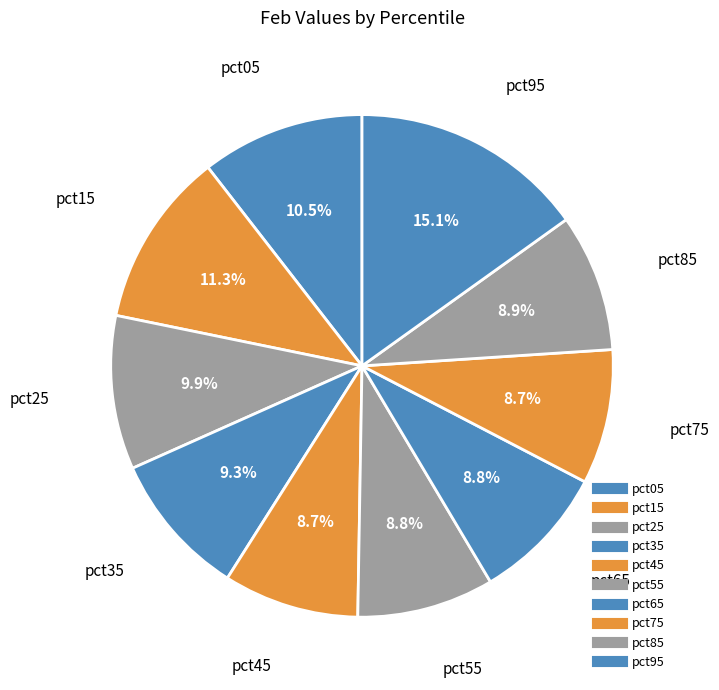

How many segments does this pie chart have?

10